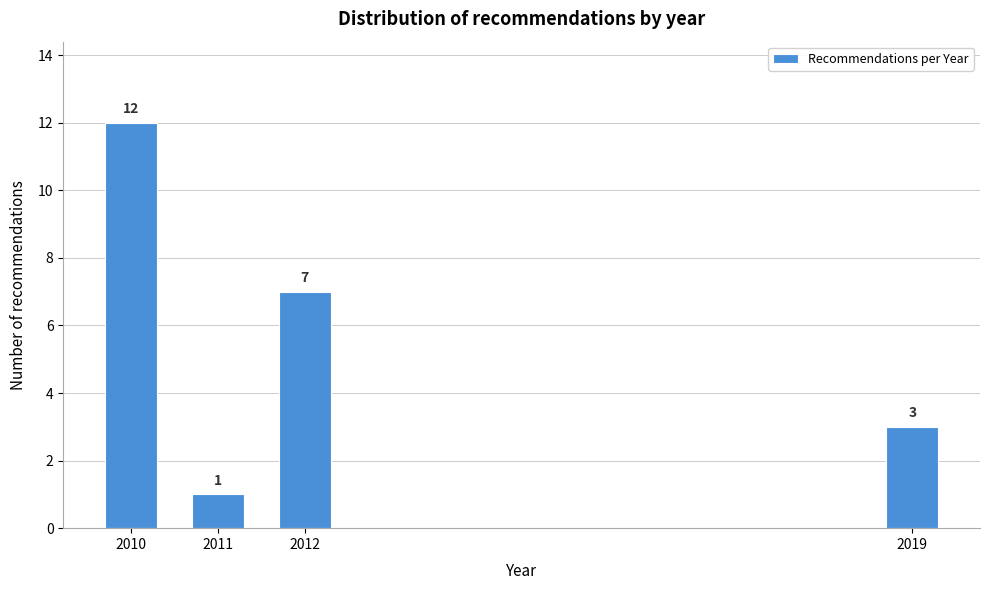

Reading right to left, list all the values displayed in this chart.

3	7	1	12